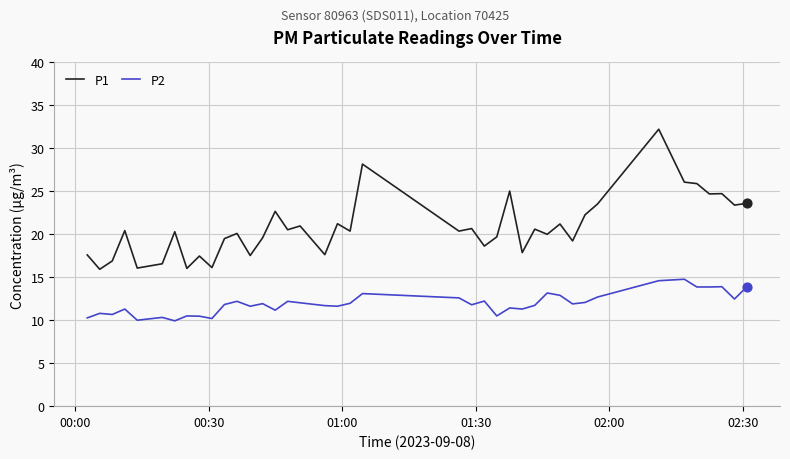

True or false: P1 and P2 intersect in this chart.

False